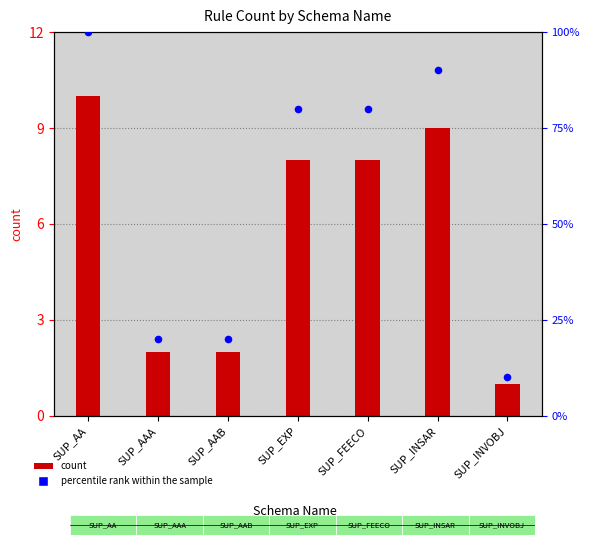

What are all the series names shown in the legend?

count, percentile rank within the sample